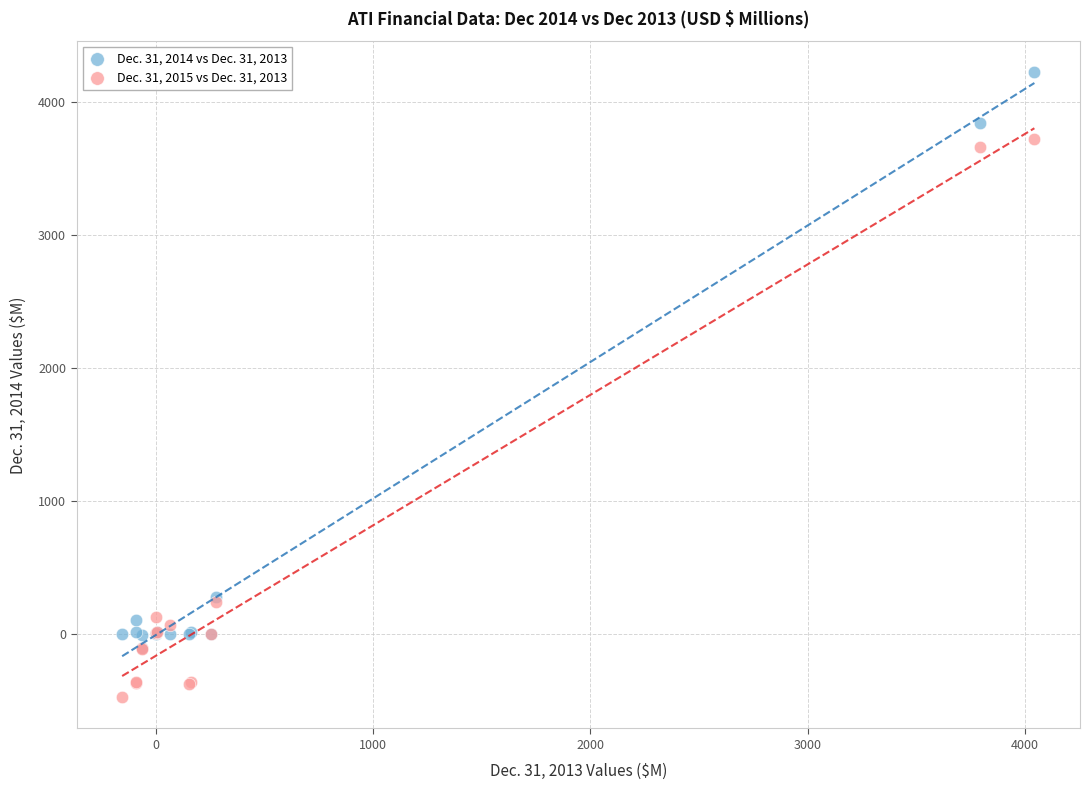

Which series has the widest spread of Y values?

Dec. 31, 2014 vs Dec. 31, 2013